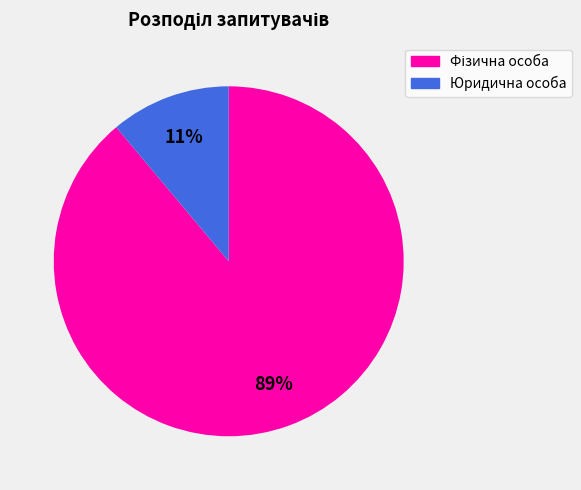

To the nearest percent, what is the difference between the largest and smallest slice percentages?

78%